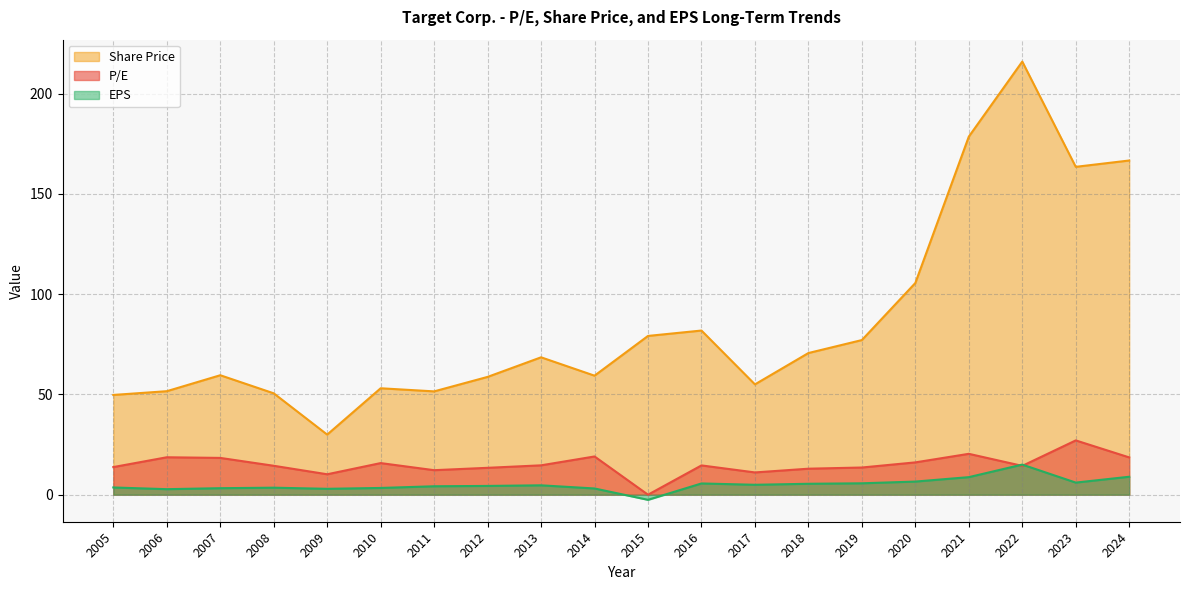

Between 2022 and 2007, which series saw the biggest shift?

Share Price